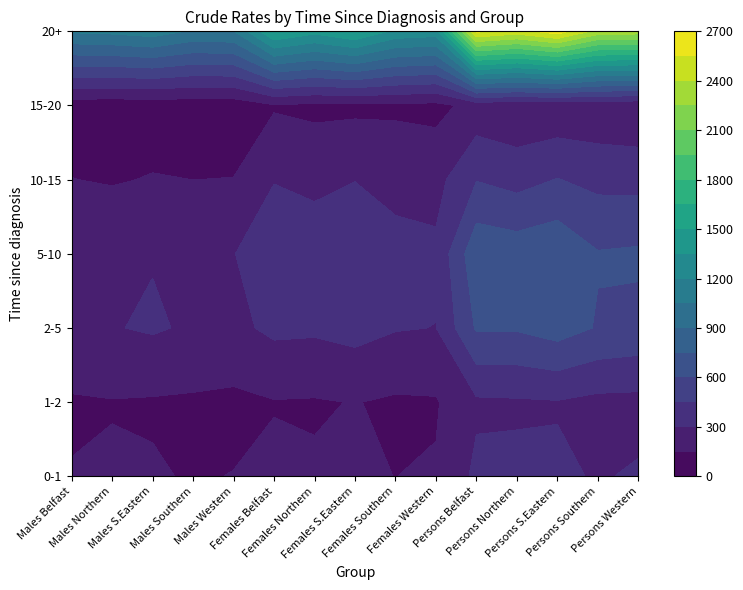

Is it true that Persons_Northern equals 687.0 at 3?

True